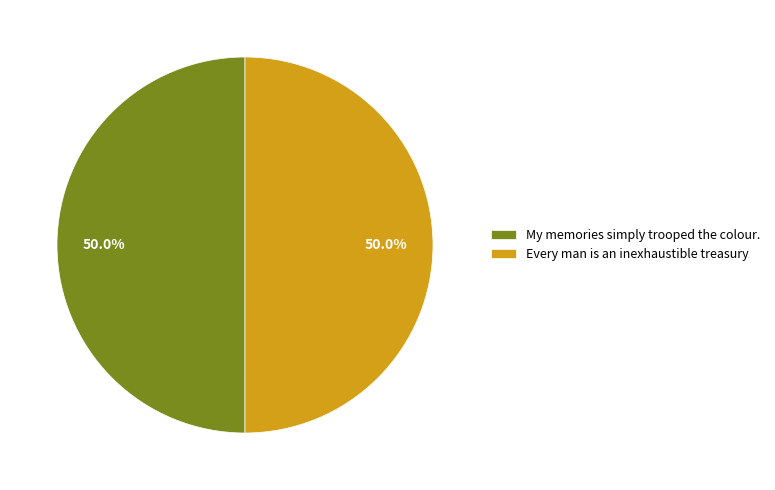

What portion of the pie excludes Every man is an inexhaustible treasury?

50.0%